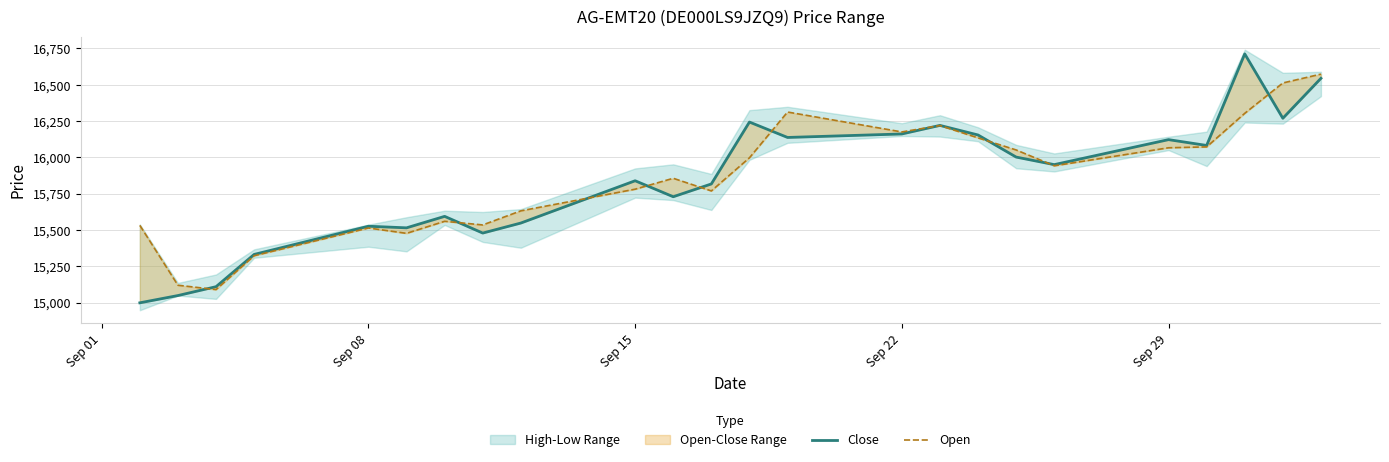

At how many categories does at least one series exceed 15893?

12